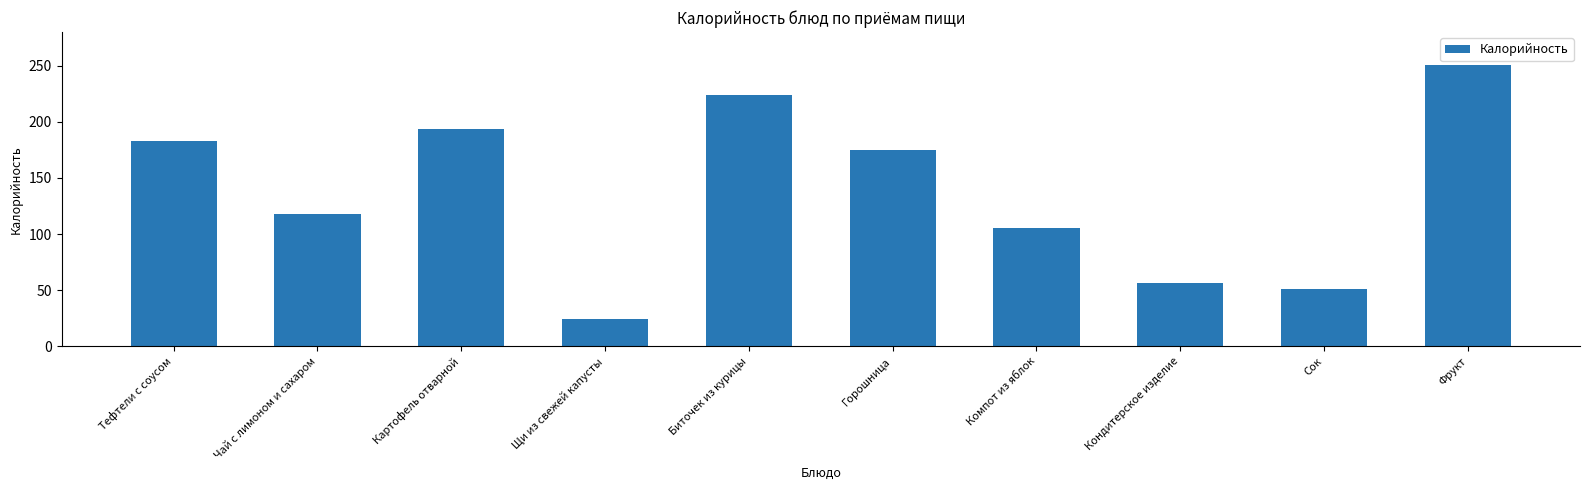

True or false: the data shows 251 at Фрукт.

True